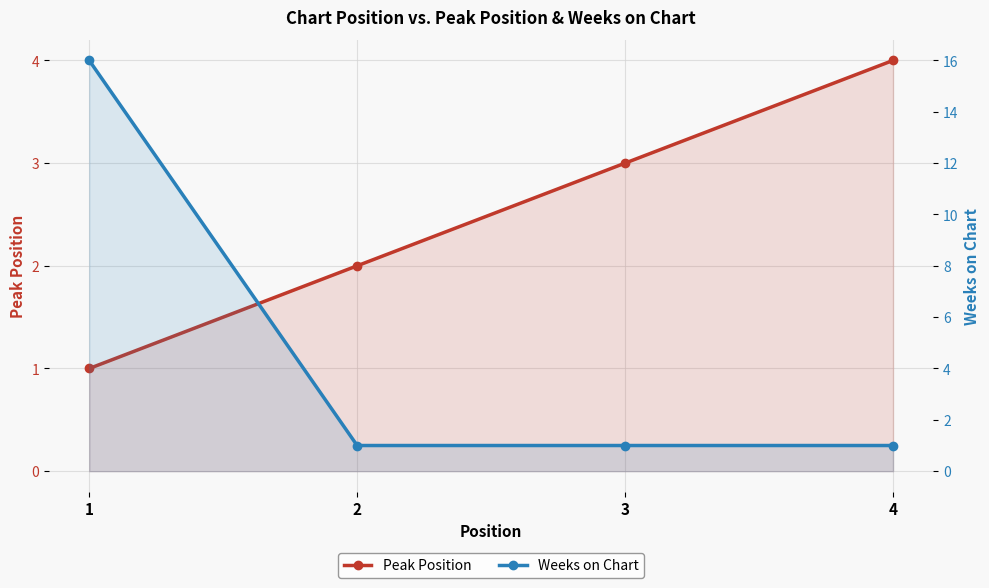

How many Weeks on Chart values are between 1 and 16?

4